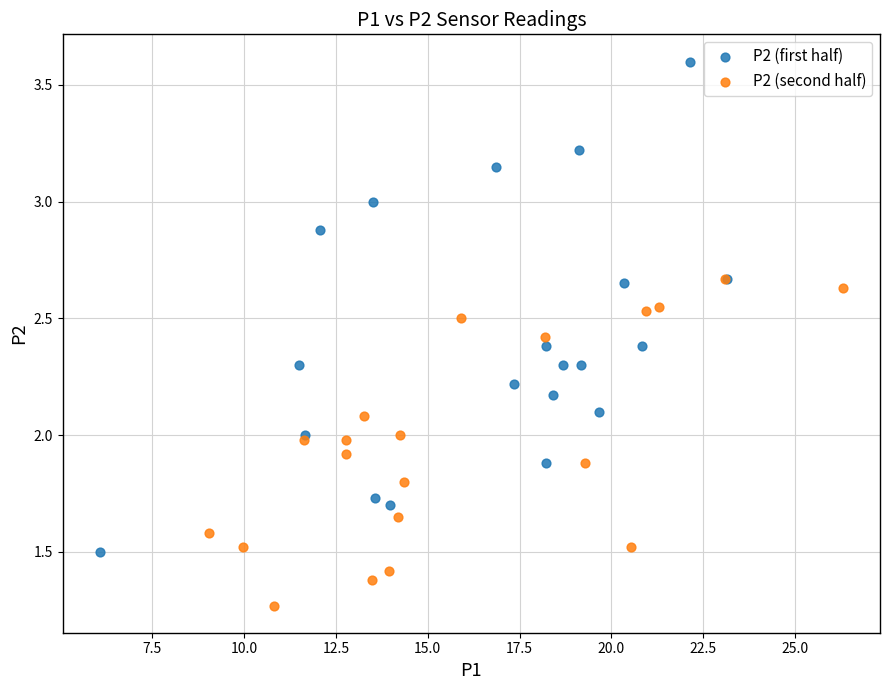

Which series reaches the maximum Y coordinate?

P2 (first half)